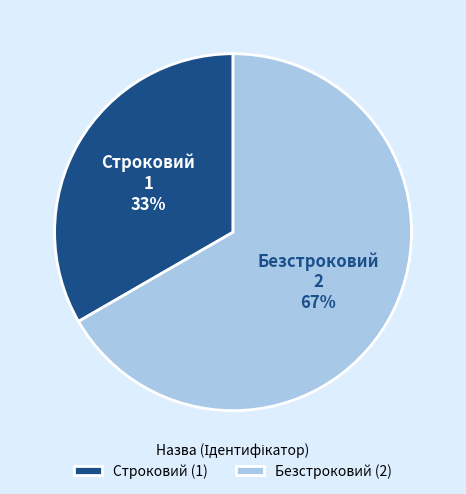

How many segments does this pie chart have?

2